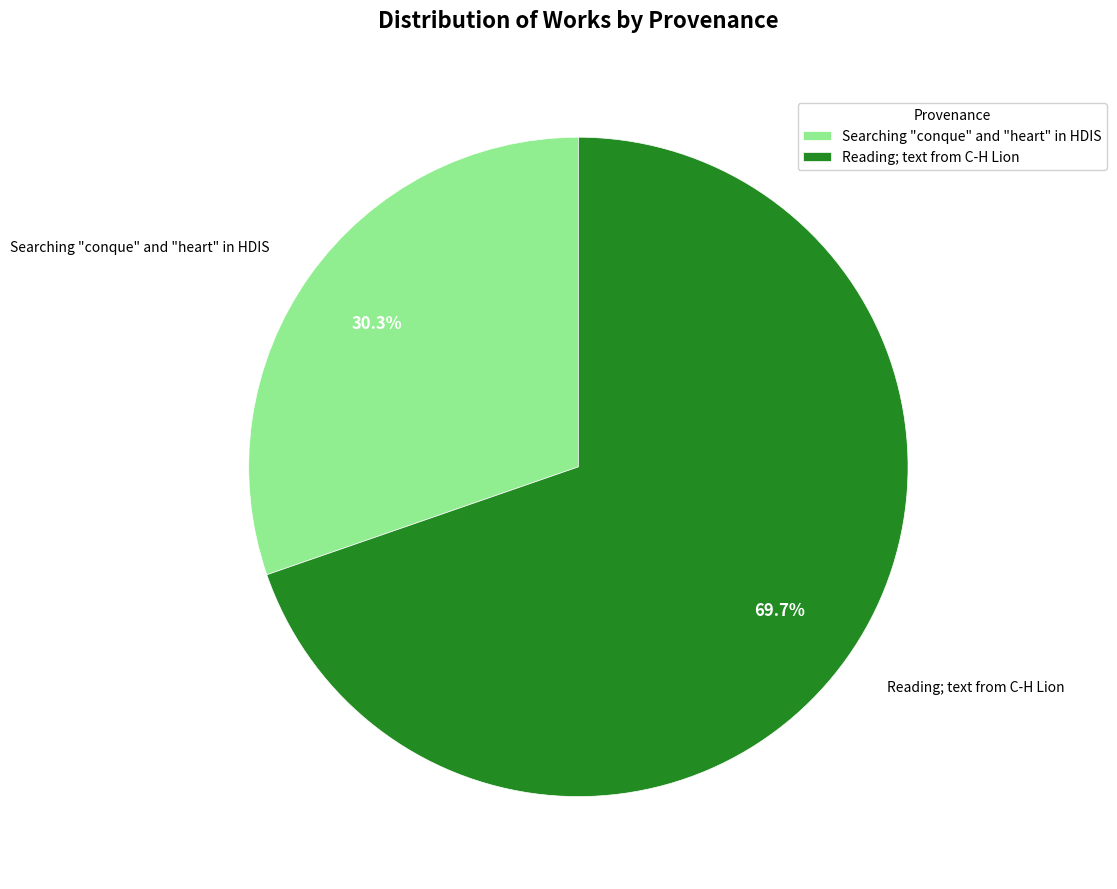

Which slice represents more than half of the pie?

Reading; text from C-H Lion